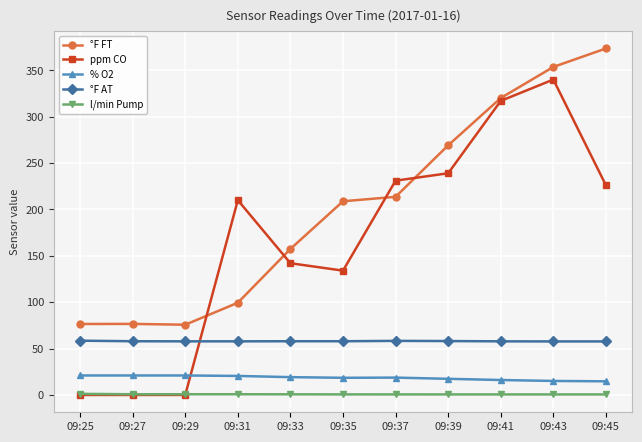

What is the sum of the l/min Pump values at 09:29 and 09:41?

1.3